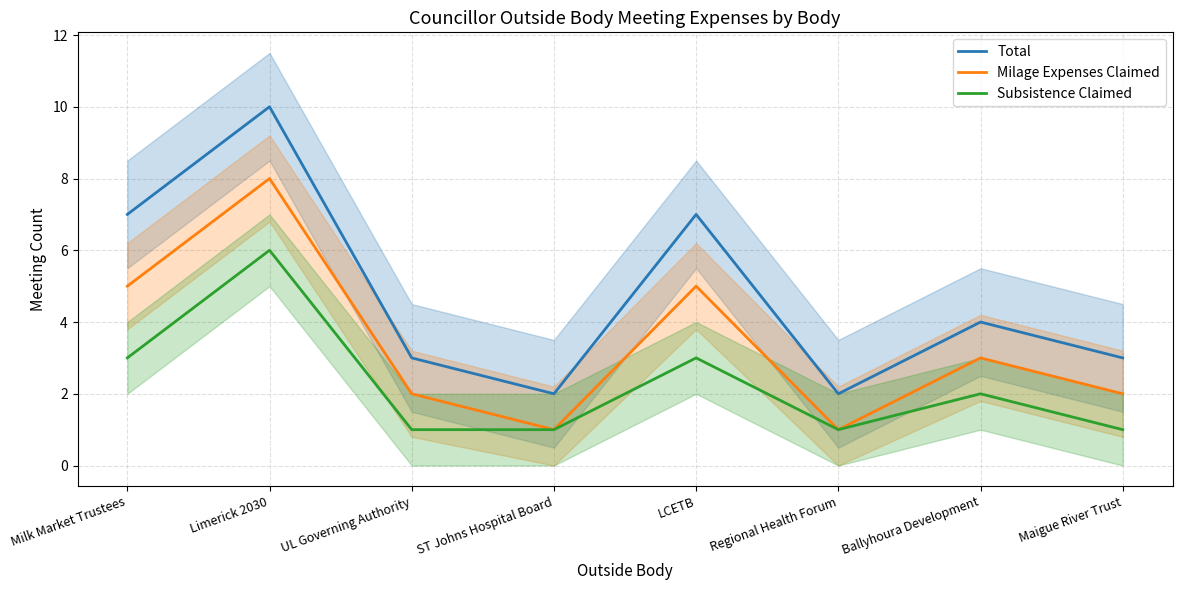

Is it true that Subsistence Claimed equals 6 at Limerick 2030?

True